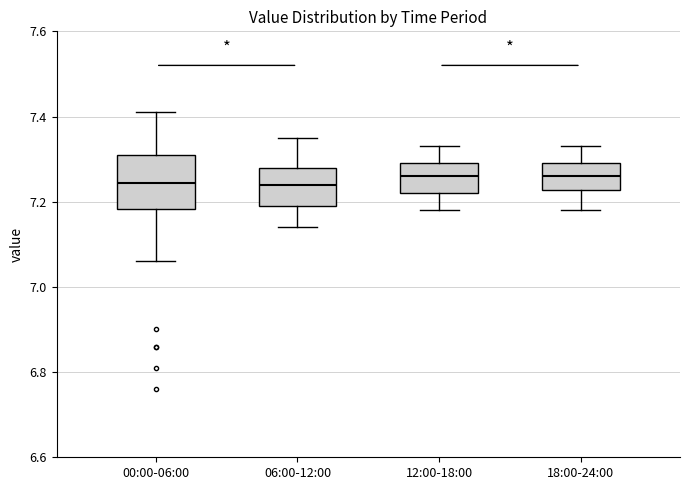

Where does the median line of the box for 12:00-18:00 sit on the y-axis? The values are not printed on the chart, so give them approximately, as read against the axis.

7.26